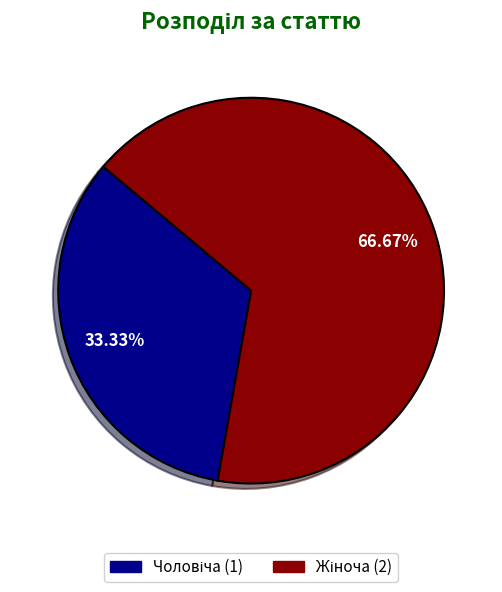

To the nearest percent, what is the combined percentage of Жіноча and Чоловіча?

100%